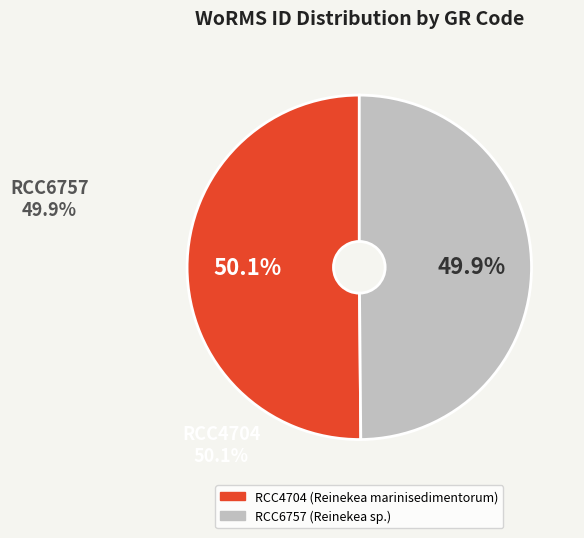

What is the total percentage of RCC4704 and RCC6757?

100.0%